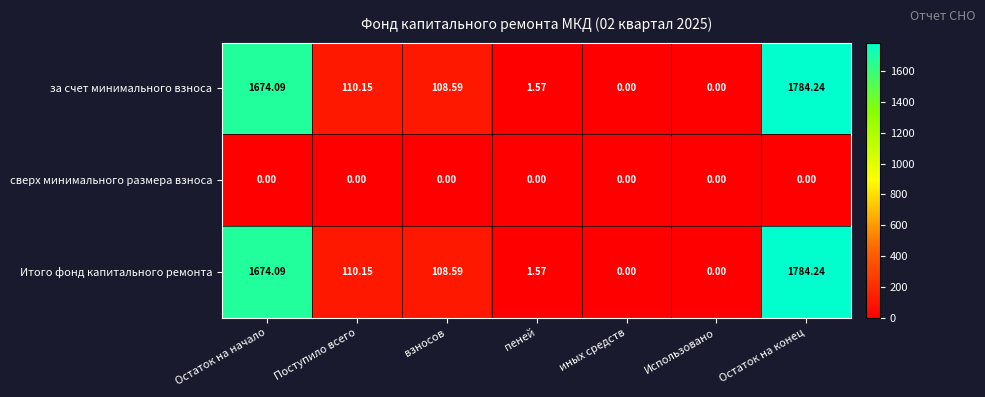

Count the number of data series in this chart.

3